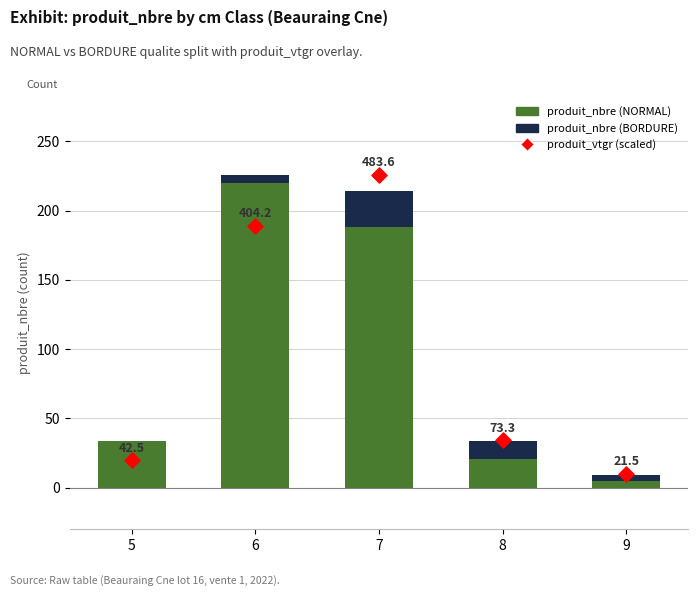

Which series has the largest total across all categories?

produit_vtgr (scaled)